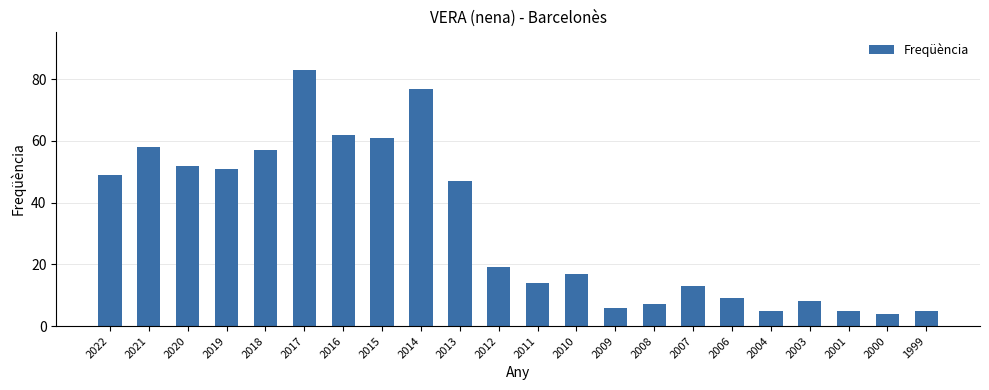

What is the sum of all values?

709